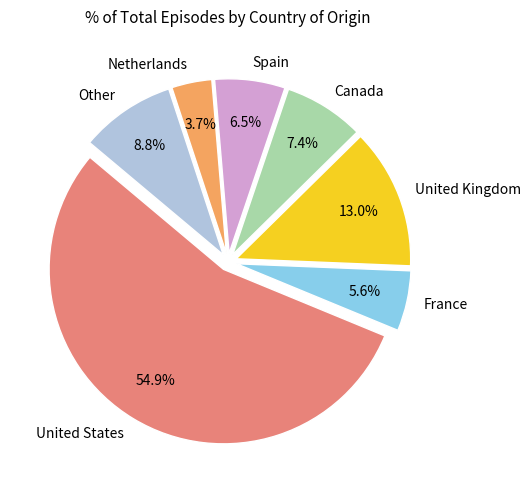

Does United States represent more than half of the total?

Yes